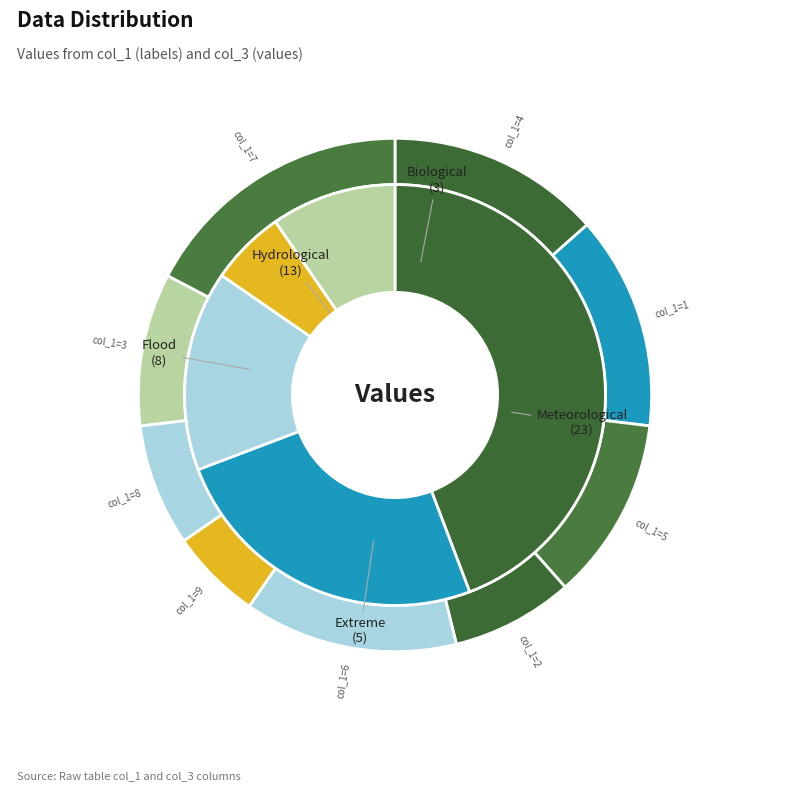

The col_1=5 slice represents 25% of the pie. True or false?

False